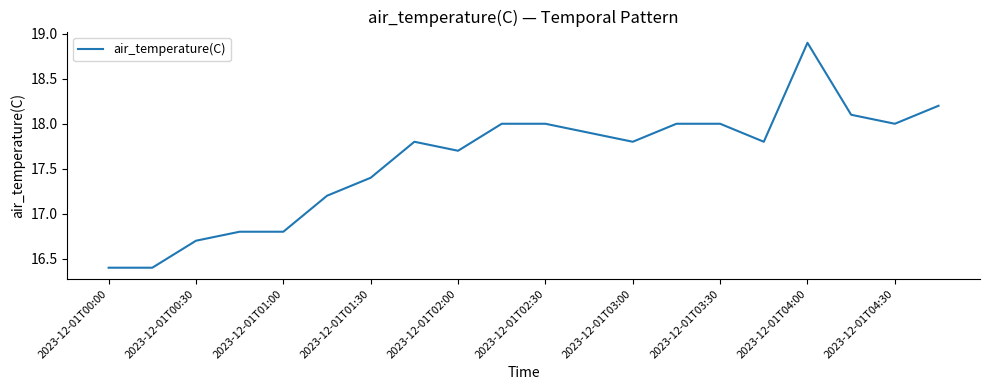

What is the greatest value displayed?

18.9